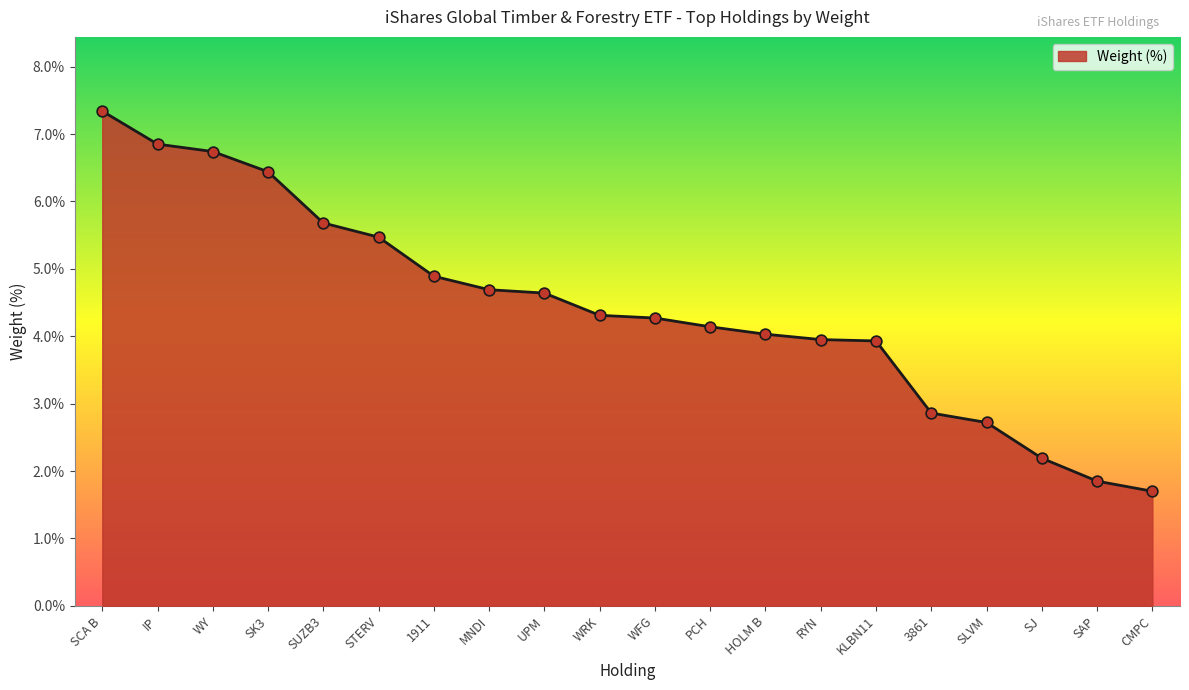

Which has a higher value, SK3 or SLVM?

SK3